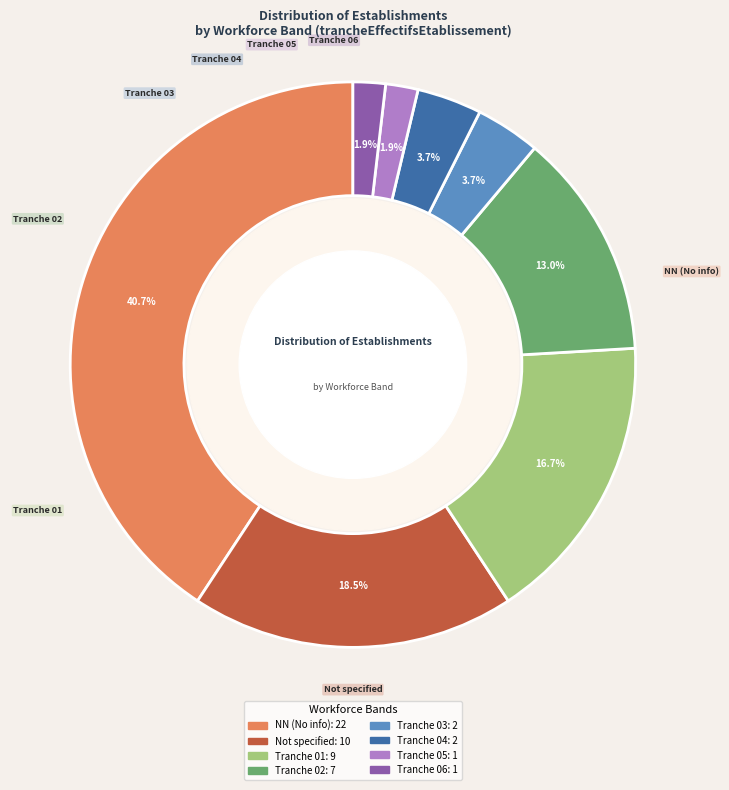

What portion of the pie excludes ?

81.5%